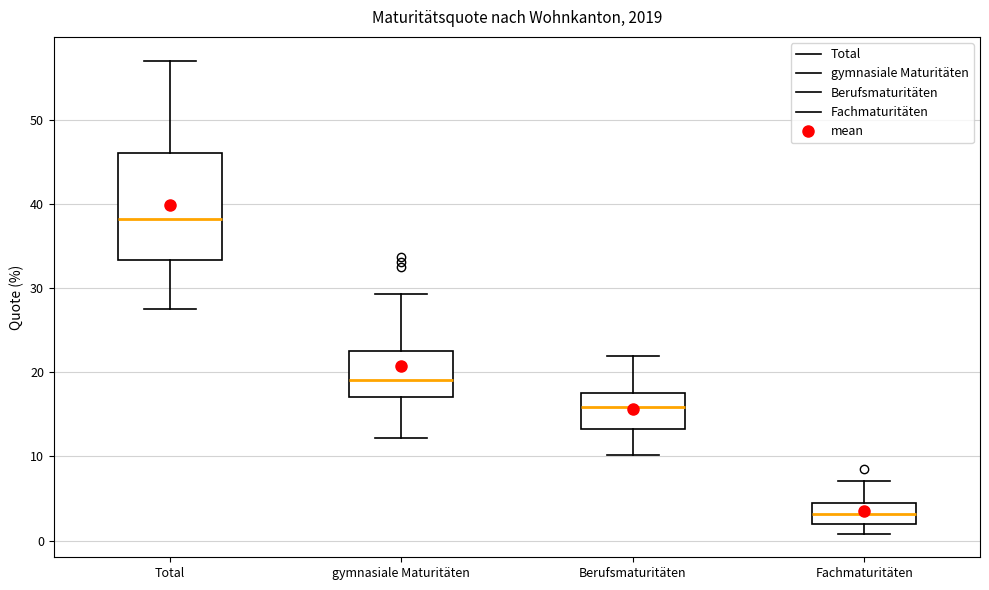

Where does the median line of the box for Fachmaturitäten sit on the y-axis? The values are not printed on the chart, so give them approximately, as read against the axis.

3